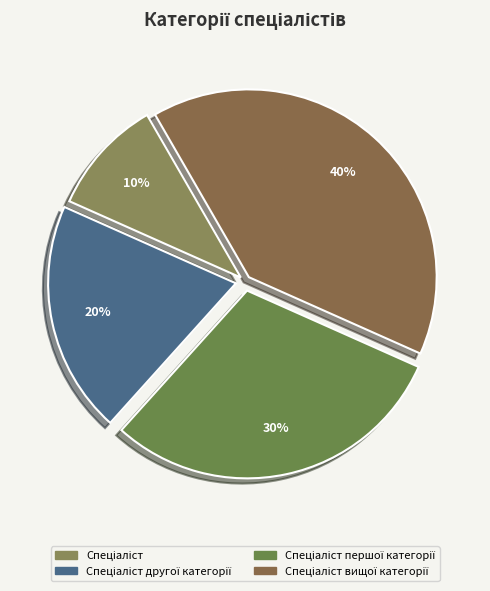

Is there a majority slice in this chart?

No